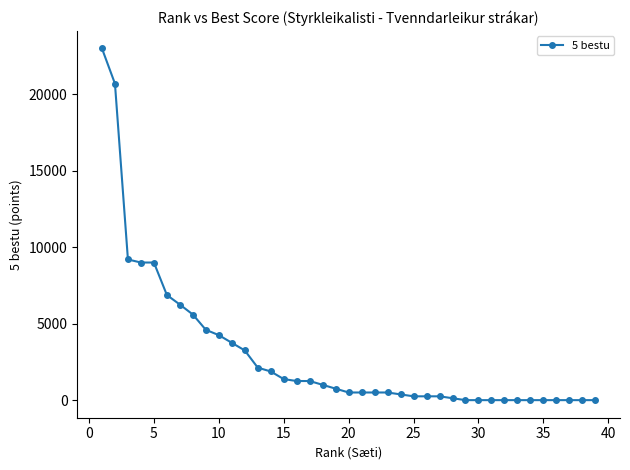

What is the average value?

3035